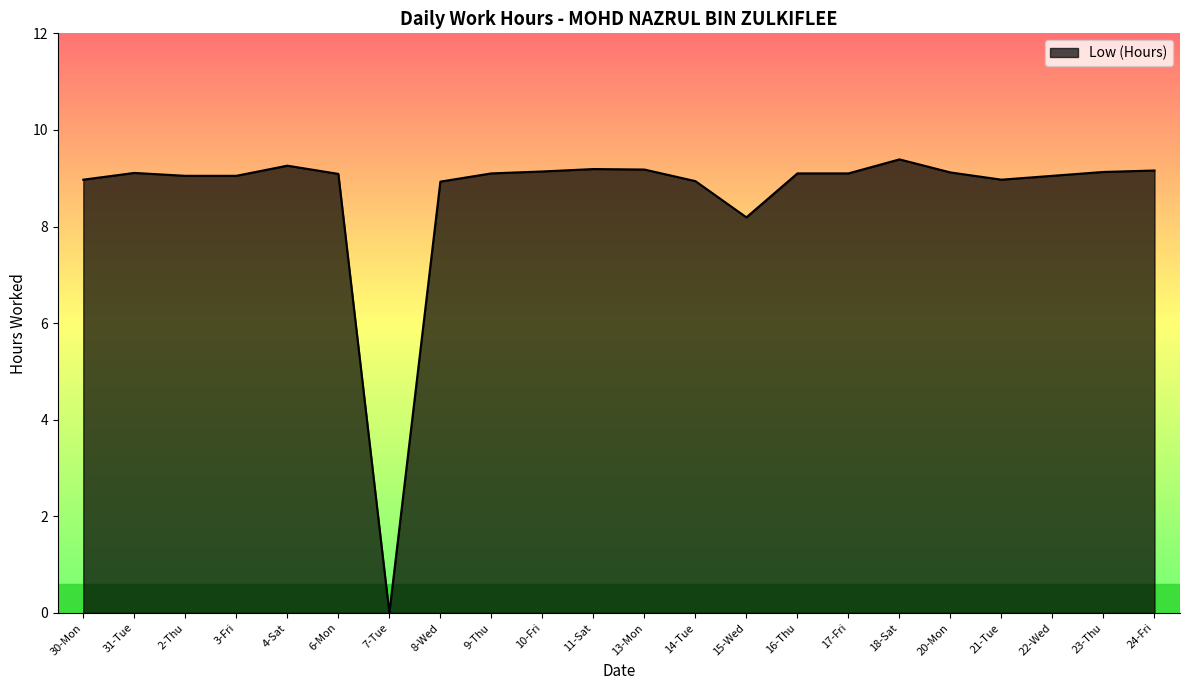

Does the chart display data point markers on the line(s)?

No